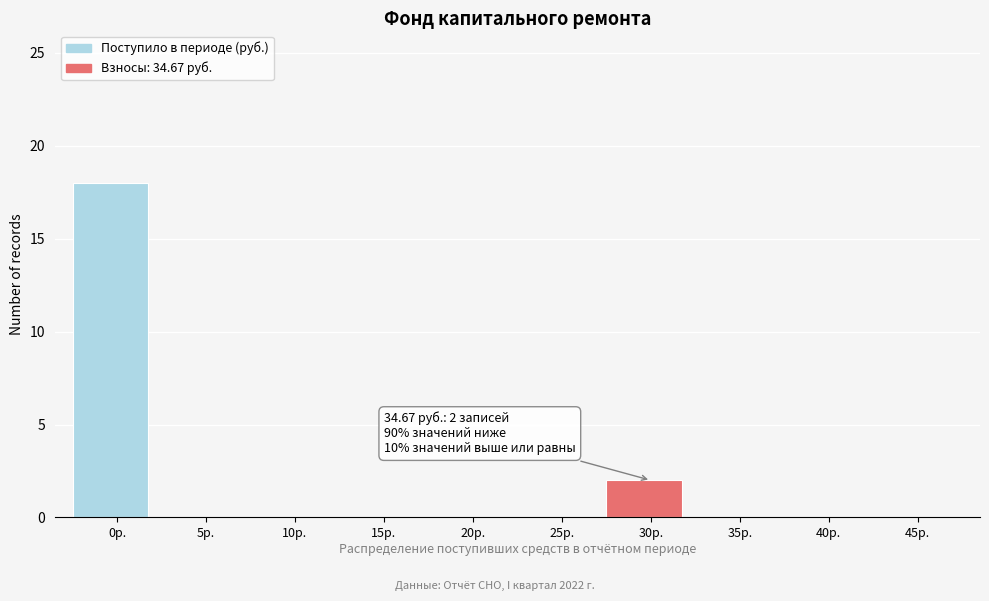

Reading left to right, transcribe all the data shown in this chart.

0р.=18	5р.=0	10р.=0	15р.=0	20р.=0	25р.=0	30р.=2	35р.=0	40р.=0	45р.=0